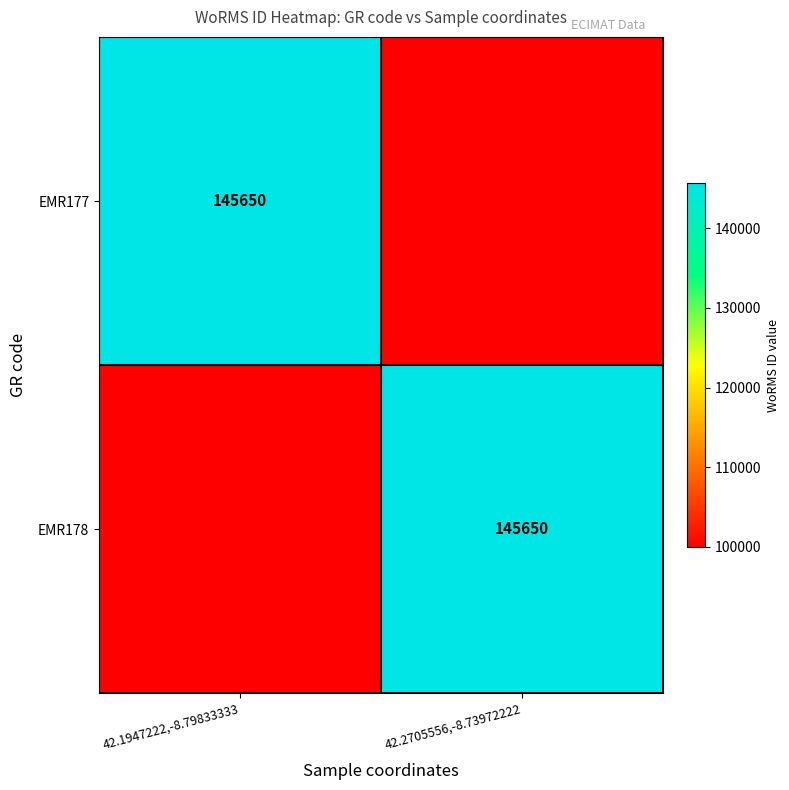

At which category is the sum across all series the highest?

42.1947222,-8.79833333